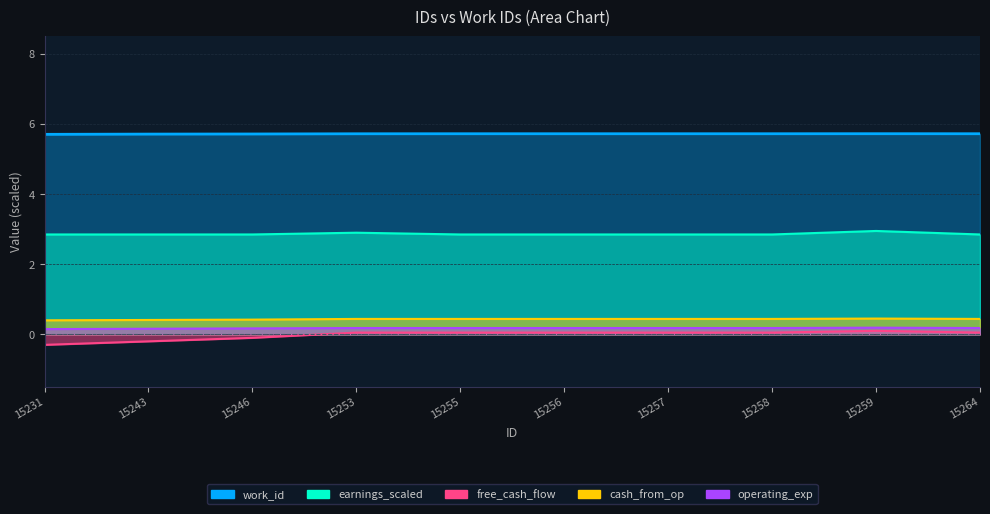

At which category does the chart reach its peak across all series?

15259